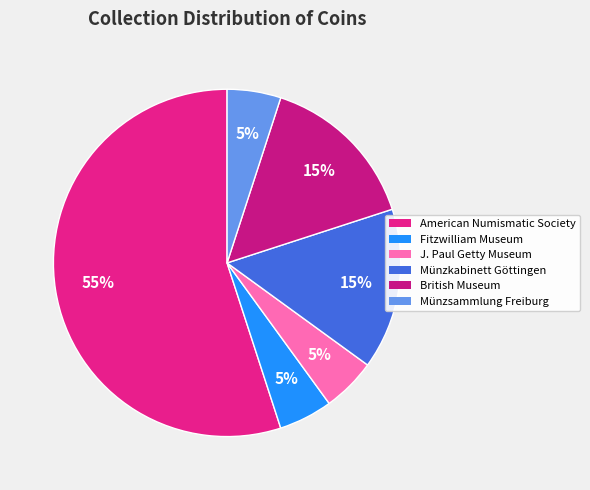

Is there a majority slice in this chart?

Yes